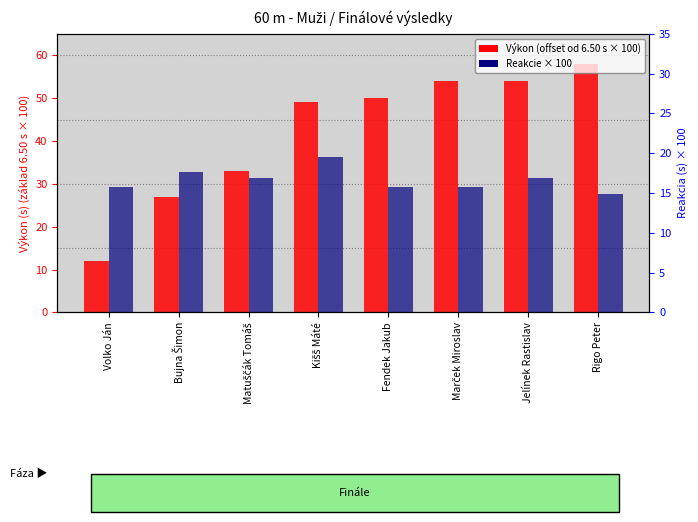

What value does the Výkon series have at Matuščák Tomáš?

33.0